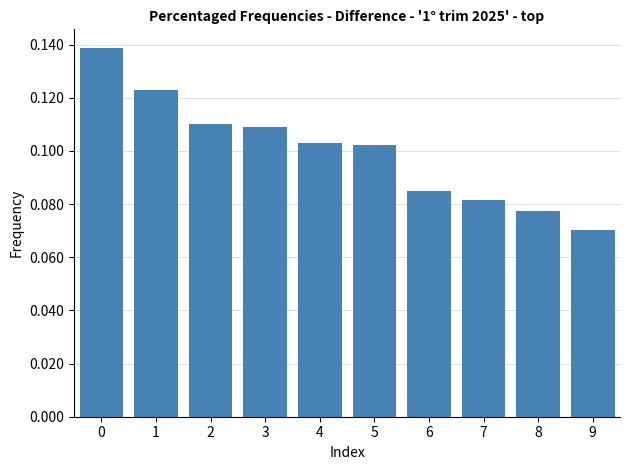

The value at 3 is 0.0. True or false?

False